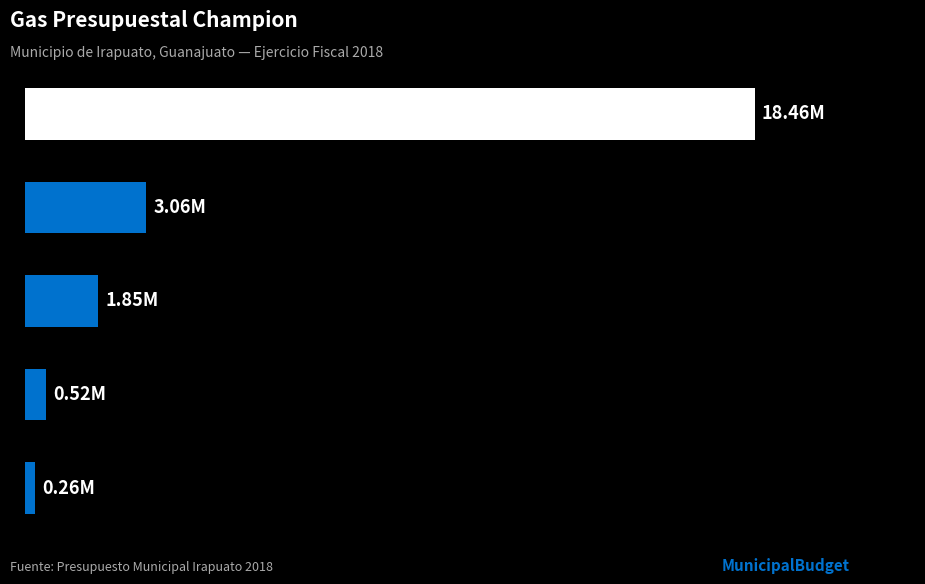

Are the bars horizontal?

Yes